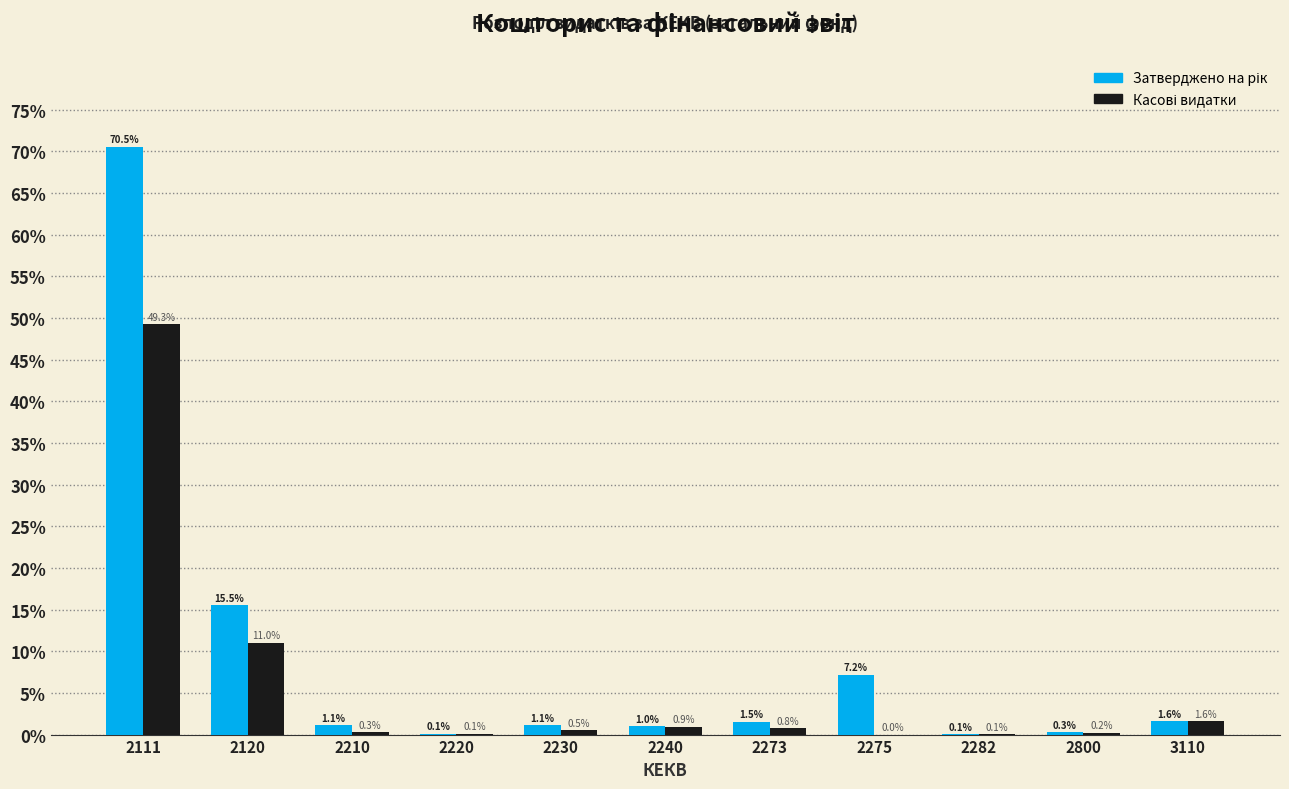

What is the greatest value displayed?

70.5